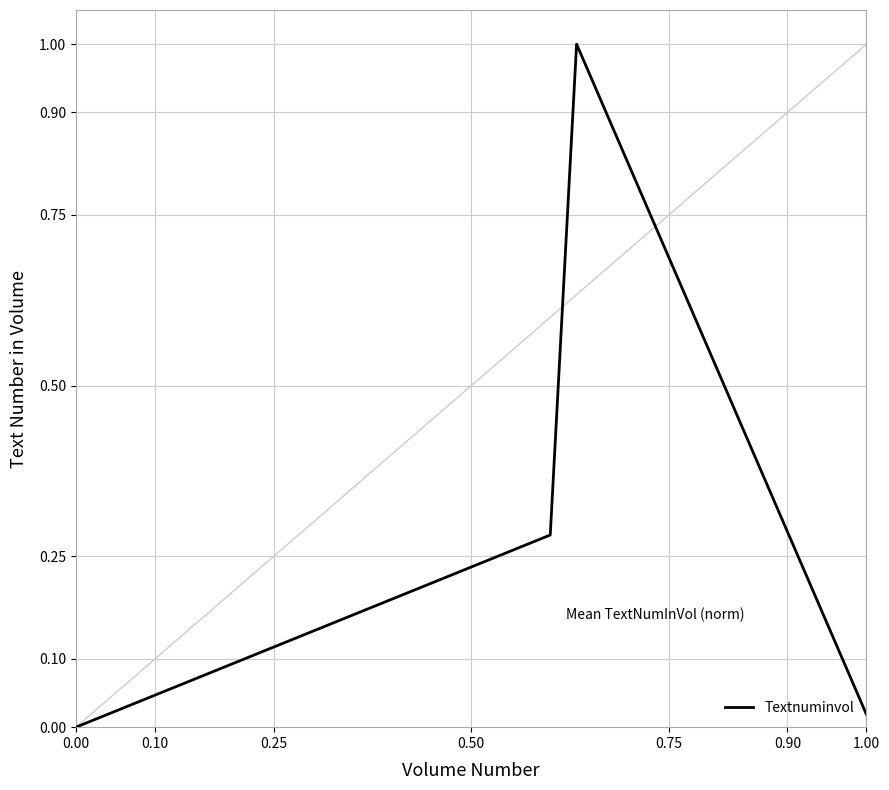

How many distinct data groups are displayed?

1